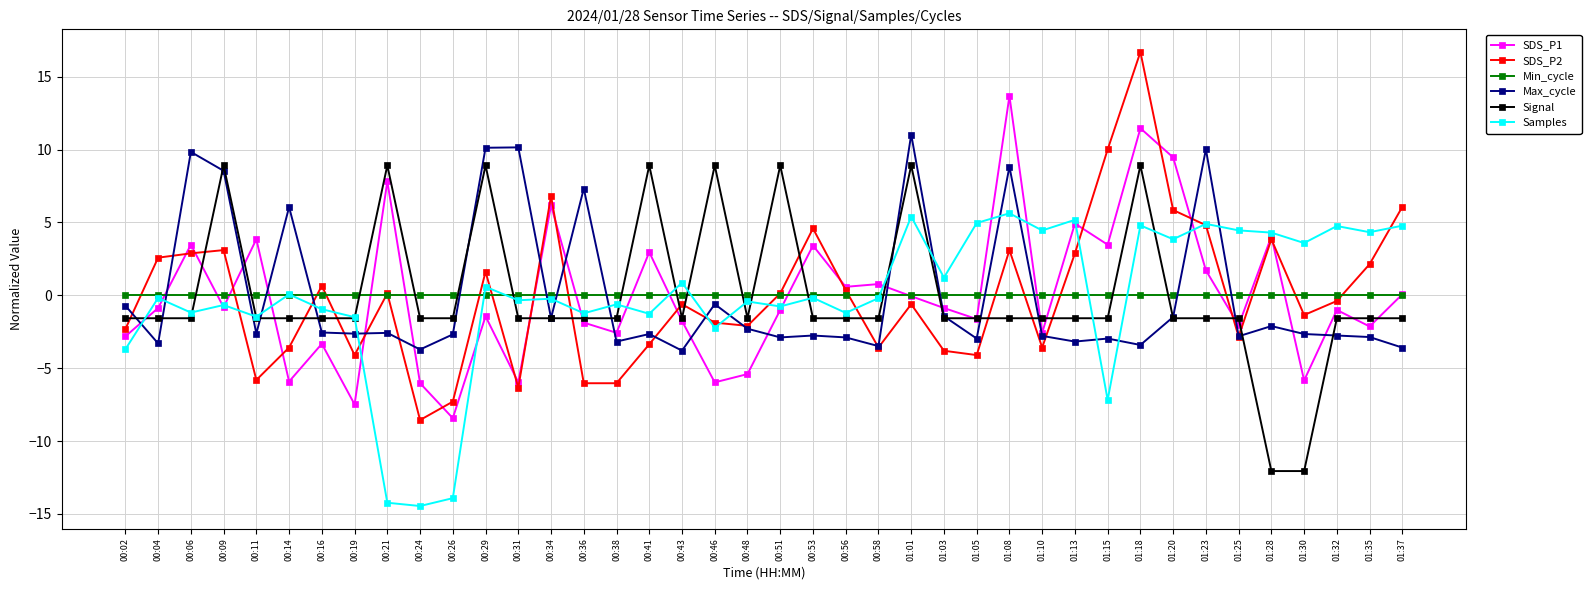

True or false: SDS_P2 has more than 0 points higher than both neighbors.

True